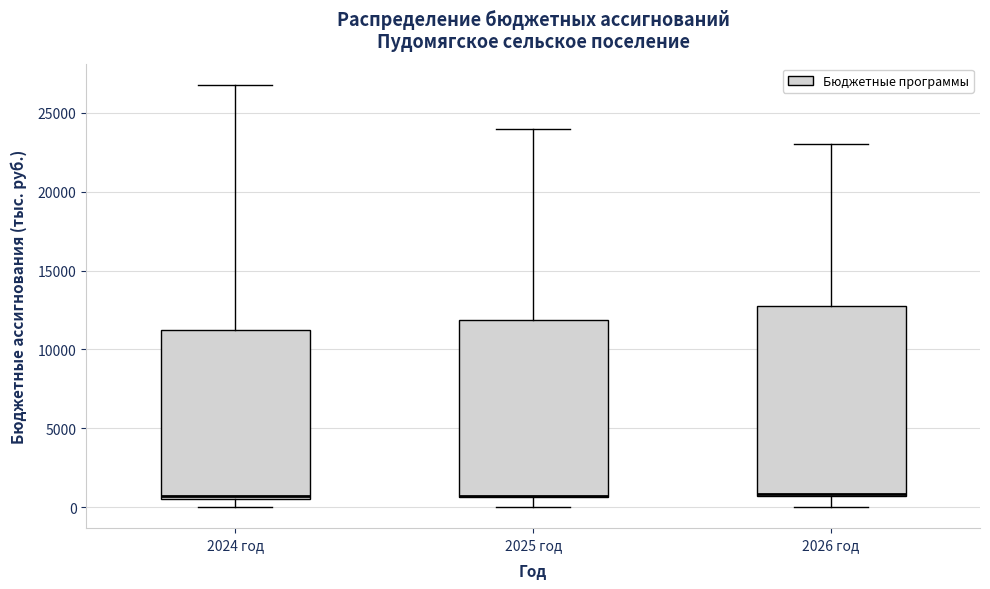

Reading left to right, transcribe this box plot: for each box, give where its median line is, the range the box spans, and where its two whiskers end, as read against the y-axis. The values are not printed on the chart, so give them approximately, as read against the axis.

2024 год: median 500, box 500 to 11000, whiskers 0 to 27000
2025 год: median 500 (drawn on the box's lower edge), box 500 to 12000, whiskers 0 to 24000
2026 год: median 1000, box 500 to 13000, whiskers 0 to 23000